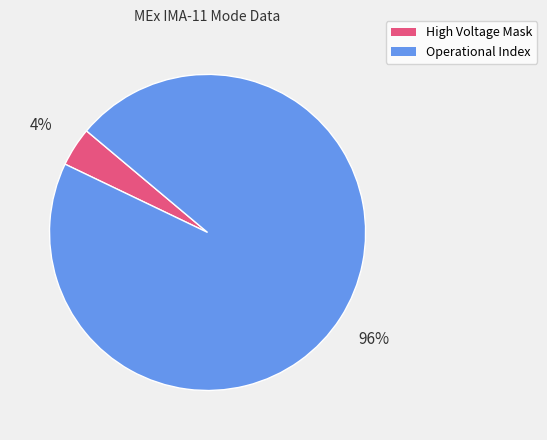

To the nearest percent, what portion does Operational Index represent?

96%